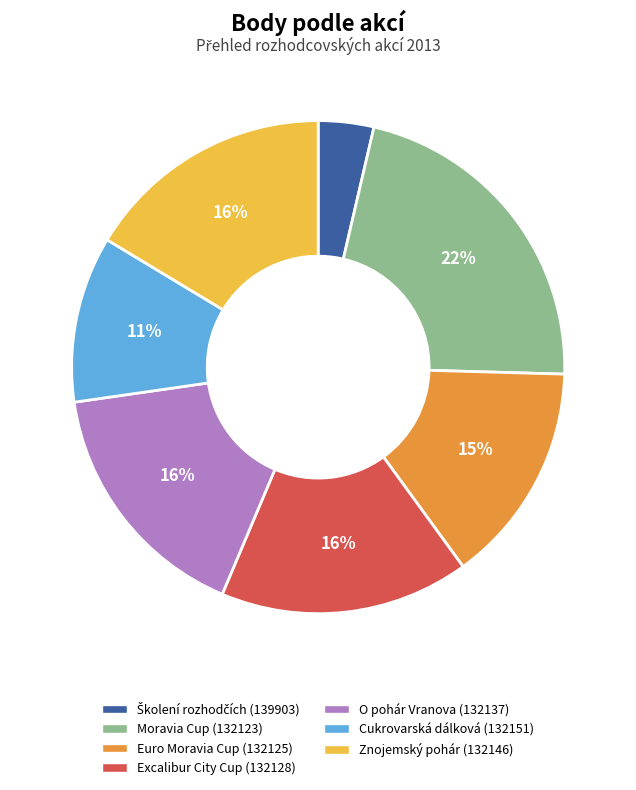

To the nearest percent, what is the average slice percentage?

14%